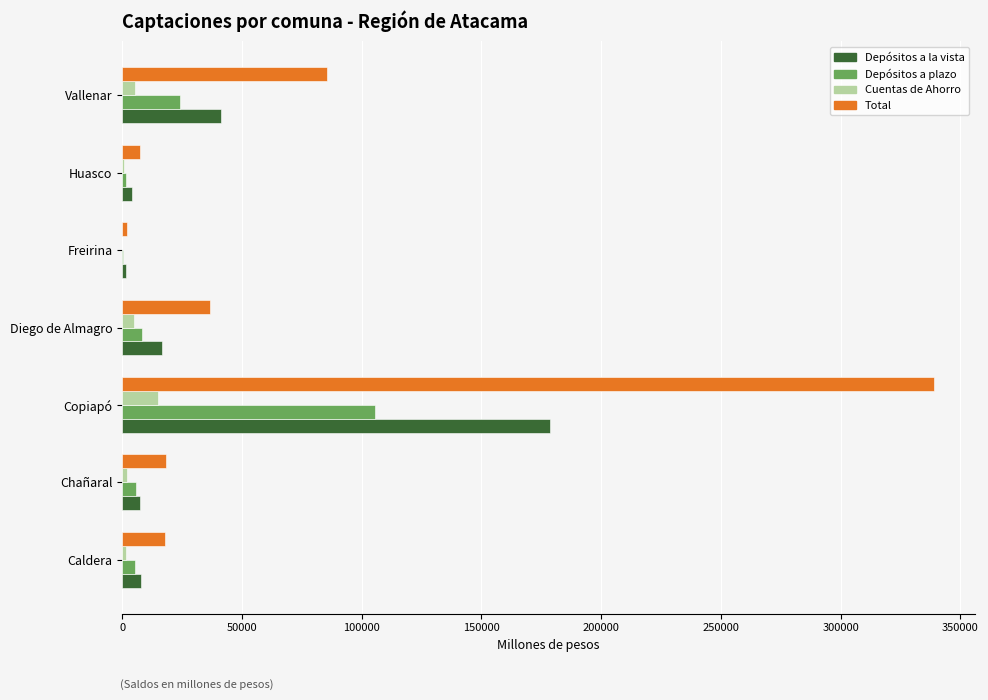

What is the average value of the Total series?

72334.3